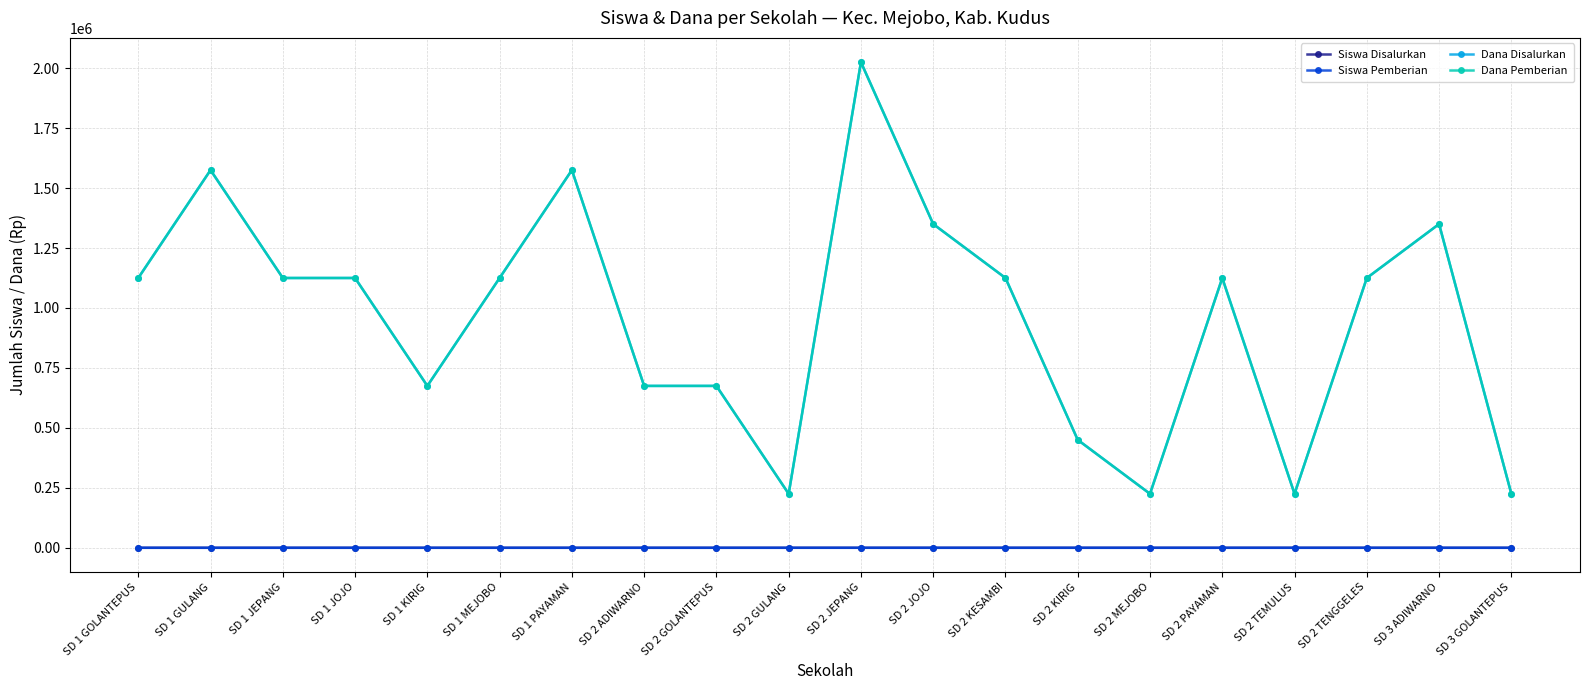

What are all the series names shown in the legend?

Siswa Disalurkan, Siswa Pemberian, Dana Disalurkan, Dana Pemberian